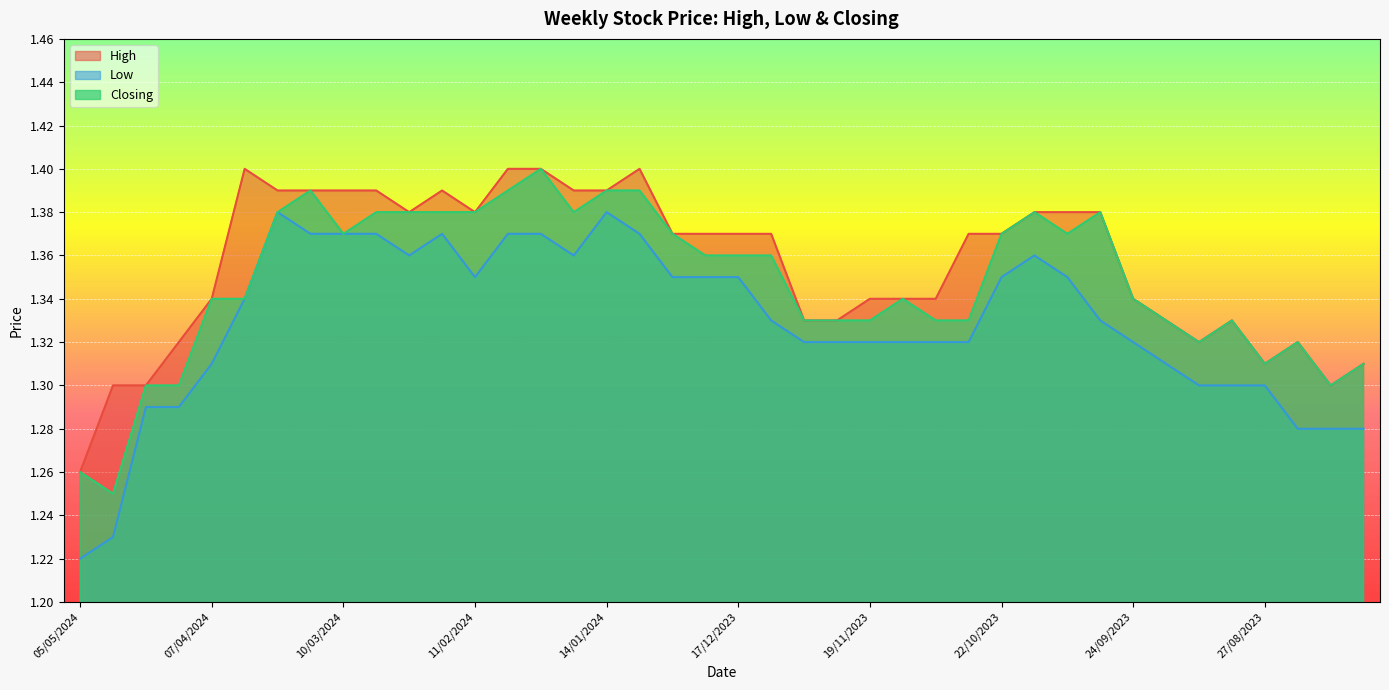

What is the average value of the High series?

1.4